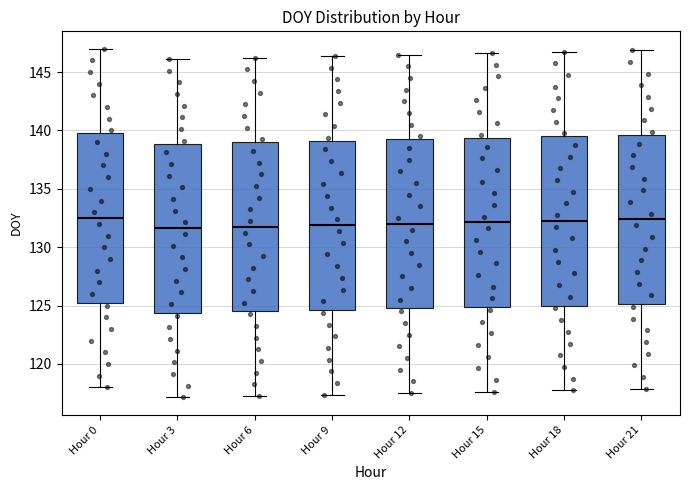

Where is the upper edge of the box for Hour 21 on the y-axis? The values are not printed on the chart, so give them approximately, as read against the axis.

139.5